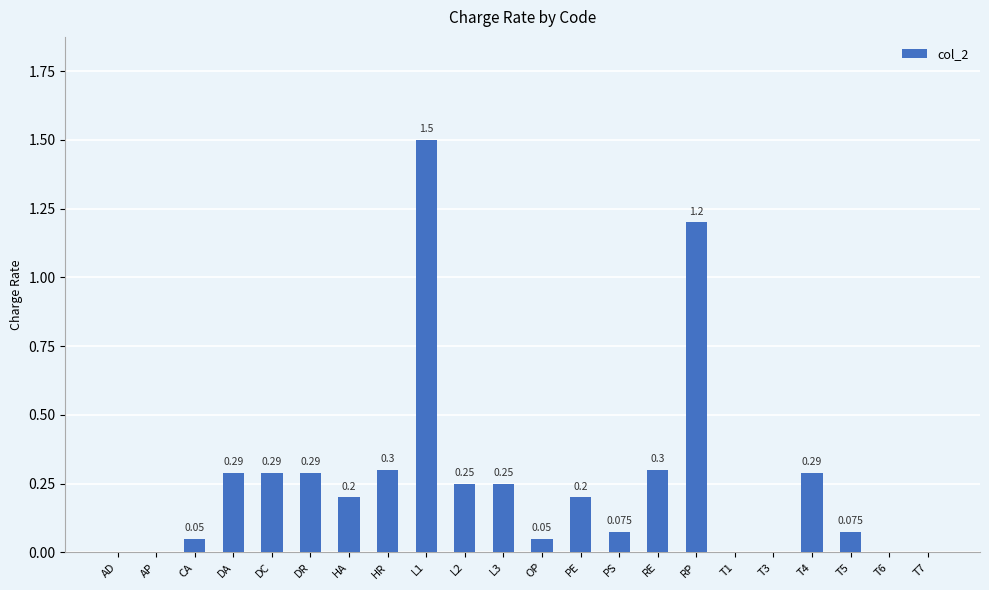

Between T6 and DC, which is larger?

DC